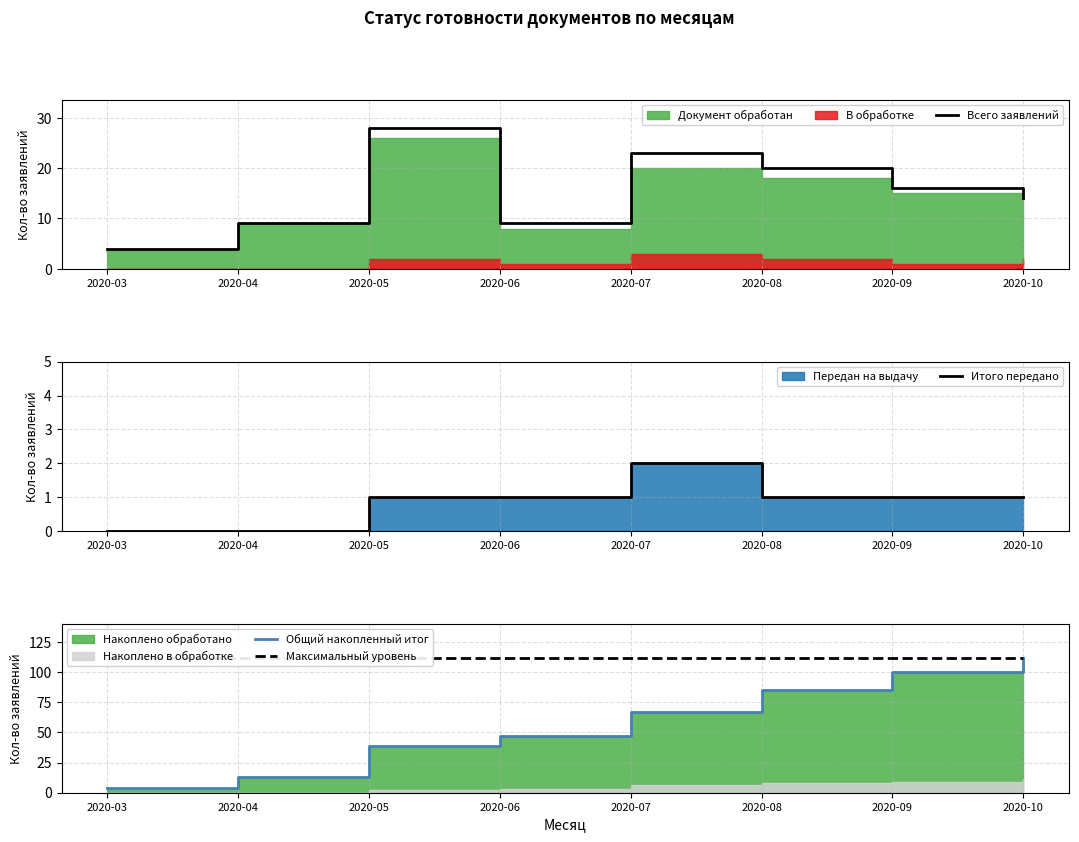

List the labels in order of Всего заявлений value, smallest first.

2020-03, 2020-04, 2020-06, 2020-10, 2020-09, 2020-08, 2020-07, 2020-05